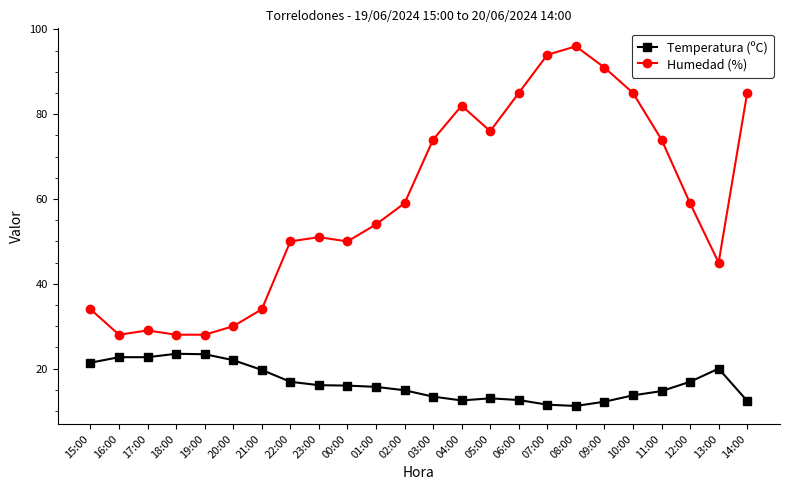

Count the number of data series in this chart.

2